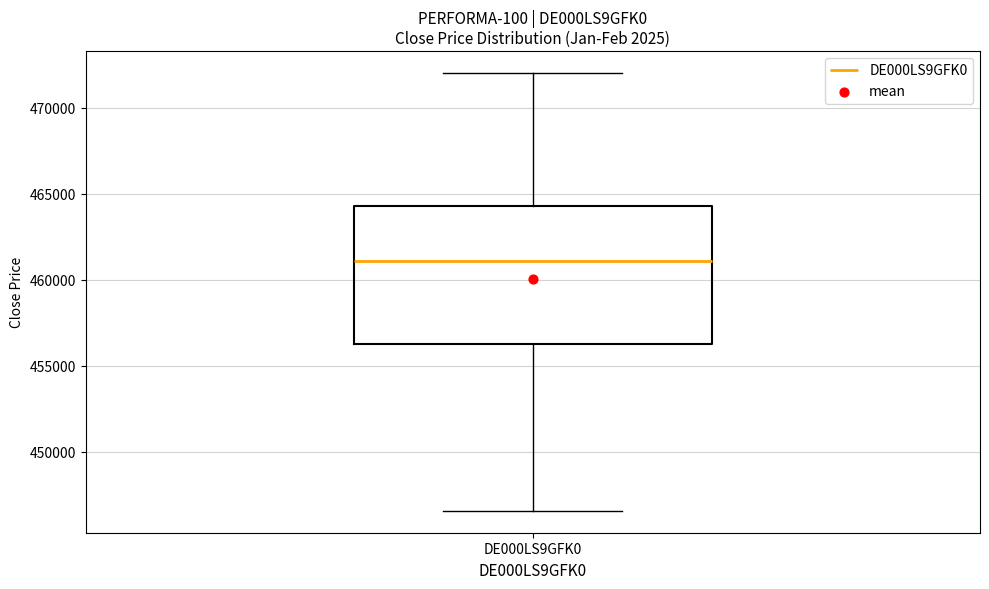

Where does the median line of the box for DE000LS9GFK0 sit on the y-axis? The values are not printed on the chart, so give them approximately, as read against the axis.

461000